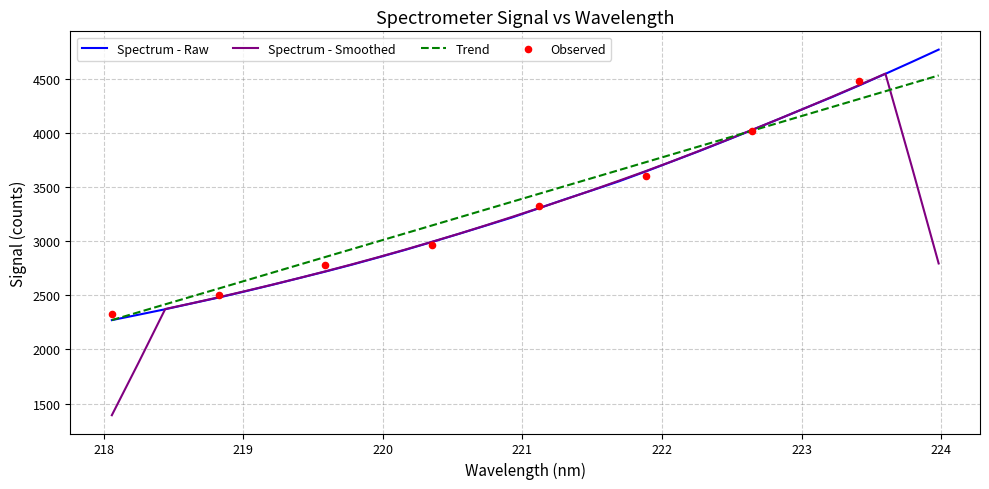

What is the ratio of the value at 221.4993 to the value at 223.5987?

0.8